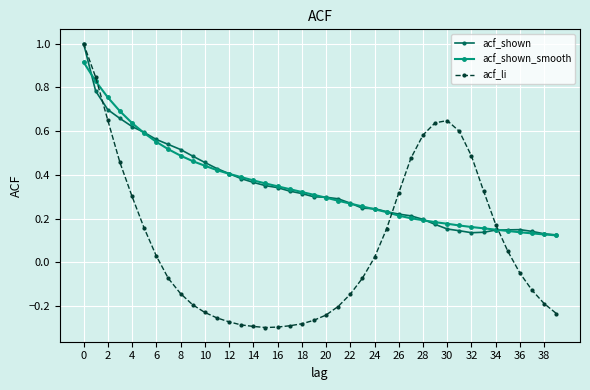

True or false: acf_shown_smooth and acf_shown cross at least once.

True